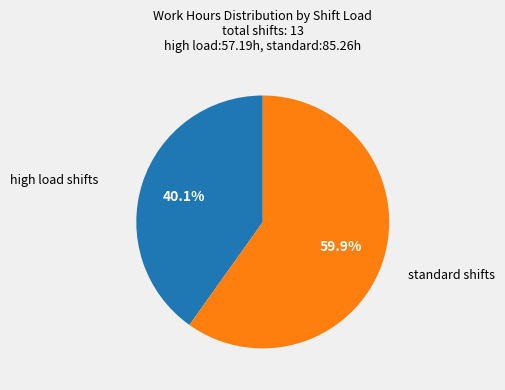

Is there a majority slice in this chart?

Yes